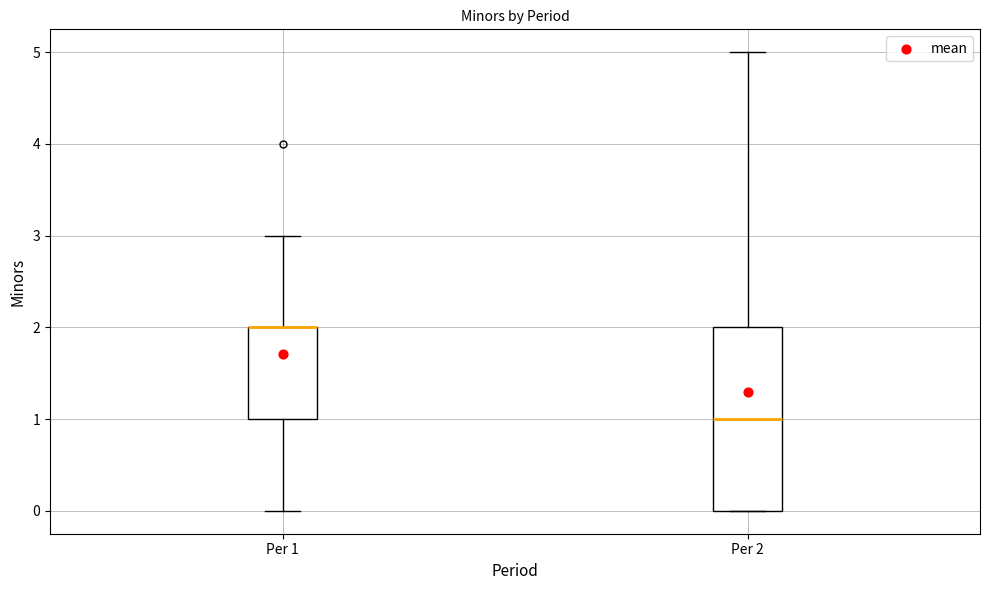

Reading left to right, read every box against the y-axis: the position of its median line, the range the box covers, and the ends of its whiskers. The values are not printed on the chart, so give them approximately, as read against the axis.

Per 1: median 2 (drawn on the box's upper edge), box 1 to 2, whiskers 0 to 3
Per 2: median 1, box 0 to 2, whiskers 0 to 5